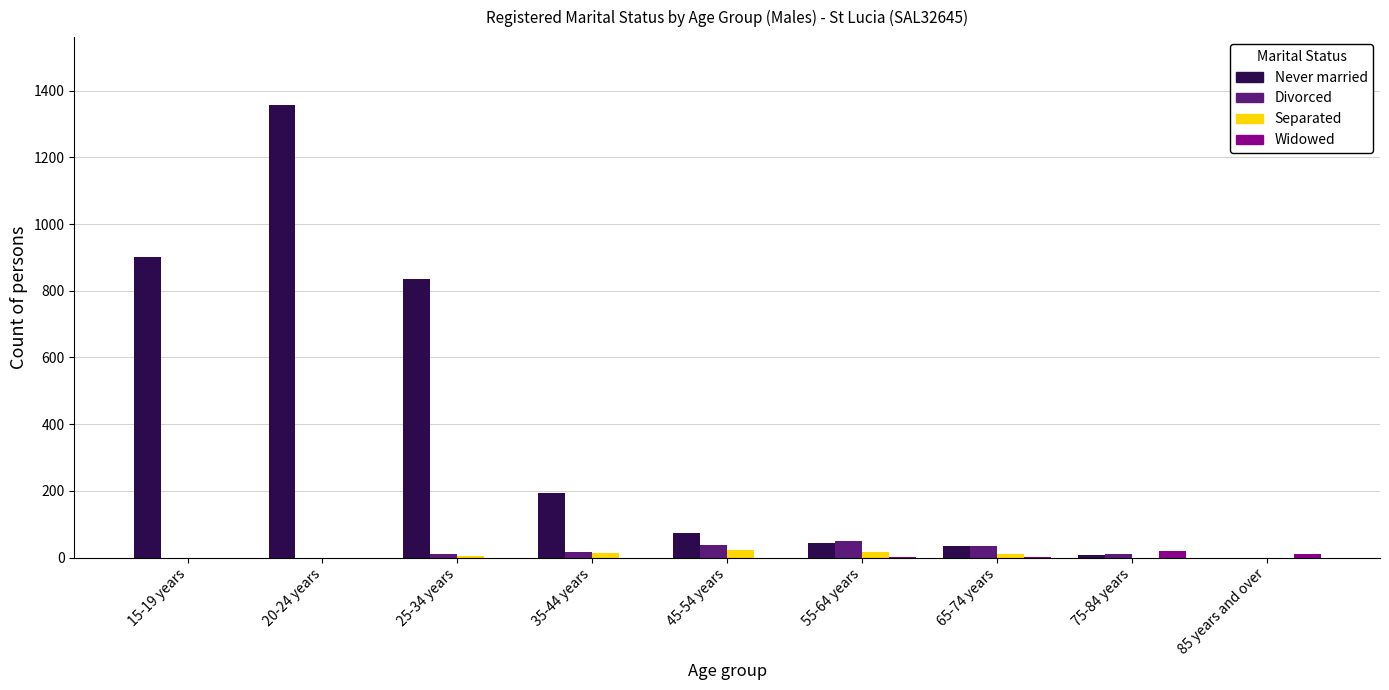

What is the total value across all series at 85 years and over?

11